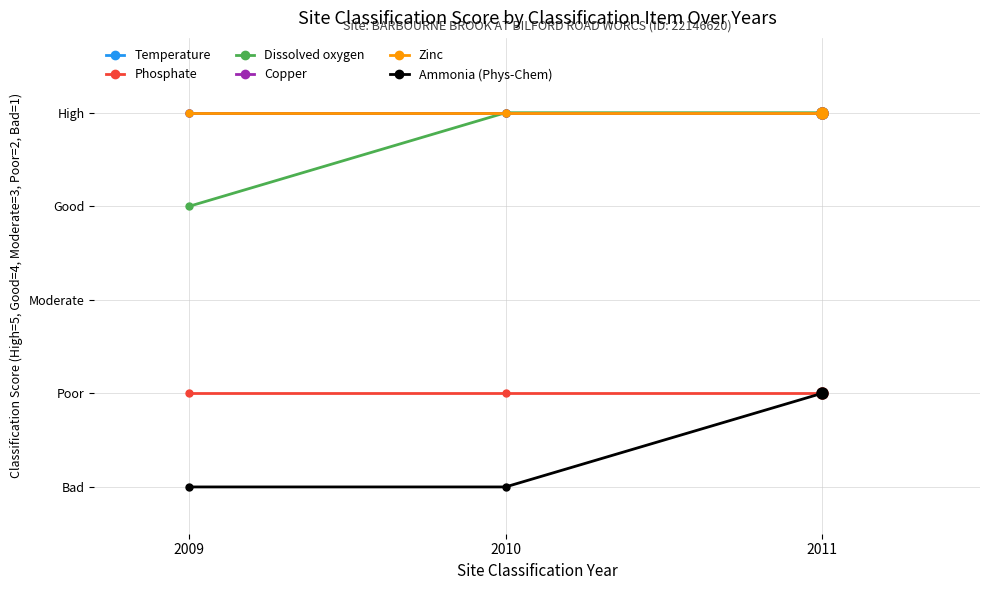

Which series has the widest spread of values?

Dissolved oxygen